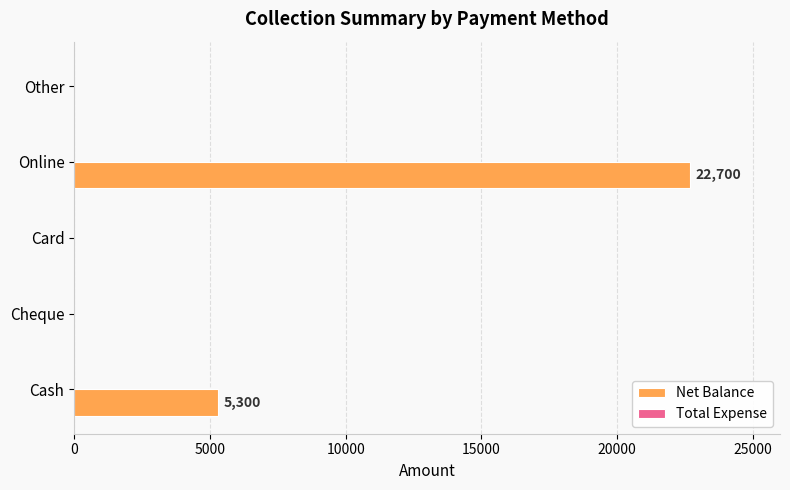

What is the sum of the values at Cash and Cheque?

5300